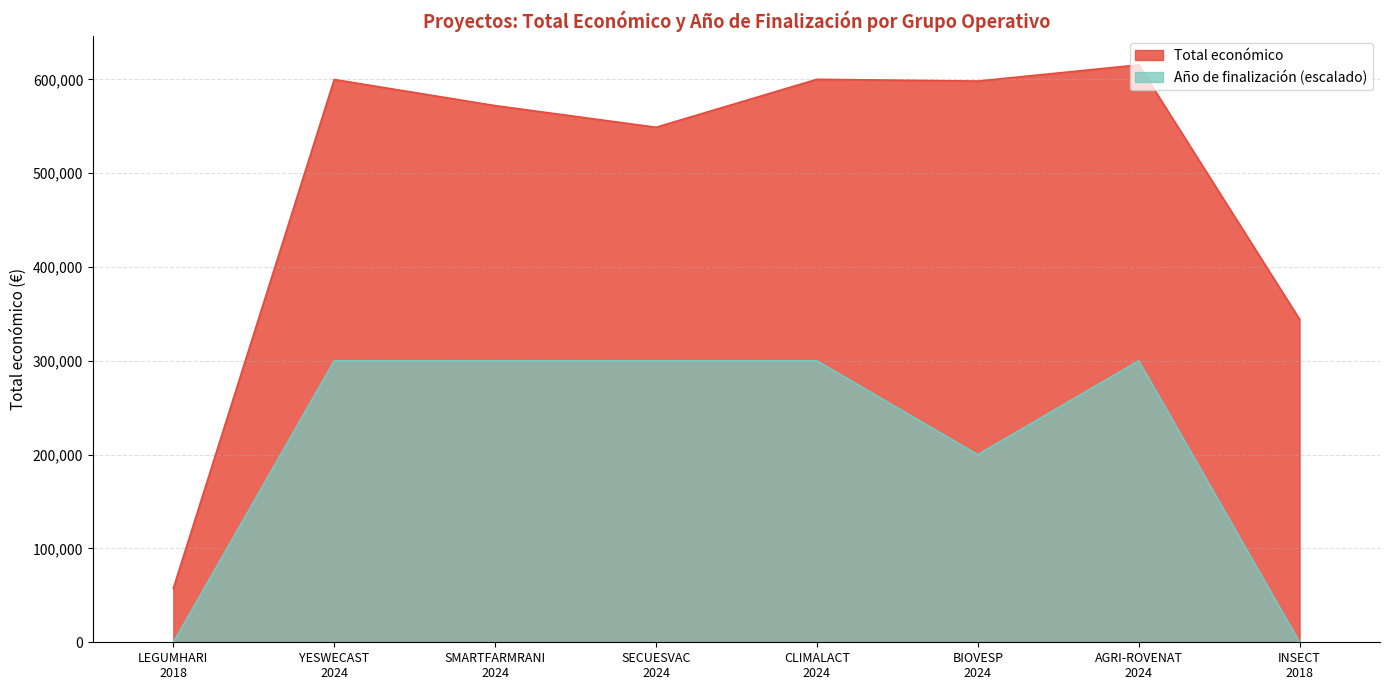

At which category does the data reach its first local peak?

YESWECAST
2024